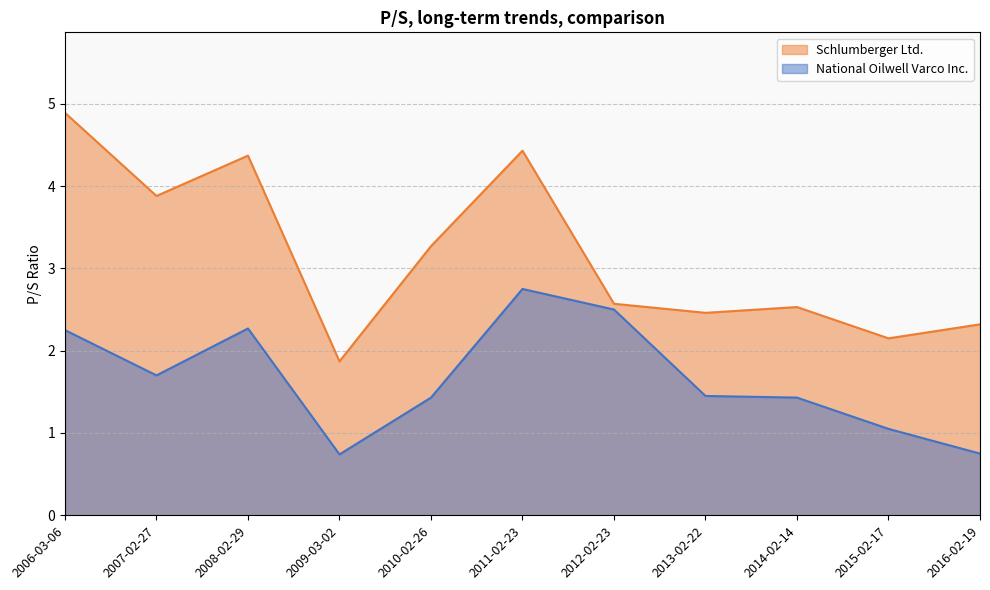

What is the spread (max minus min) of values at 2007-02-27?

2.2